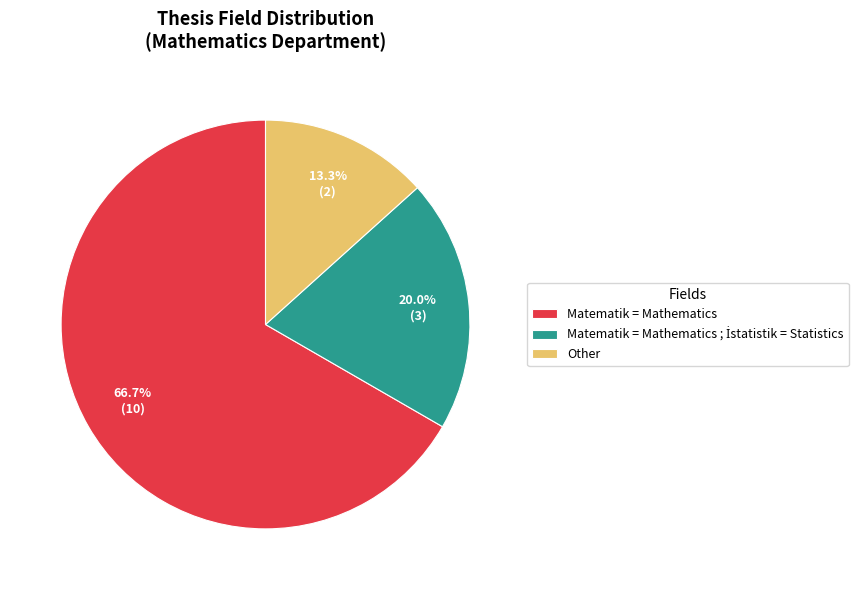

Which slice is the largest?

Matematik = Mathematics